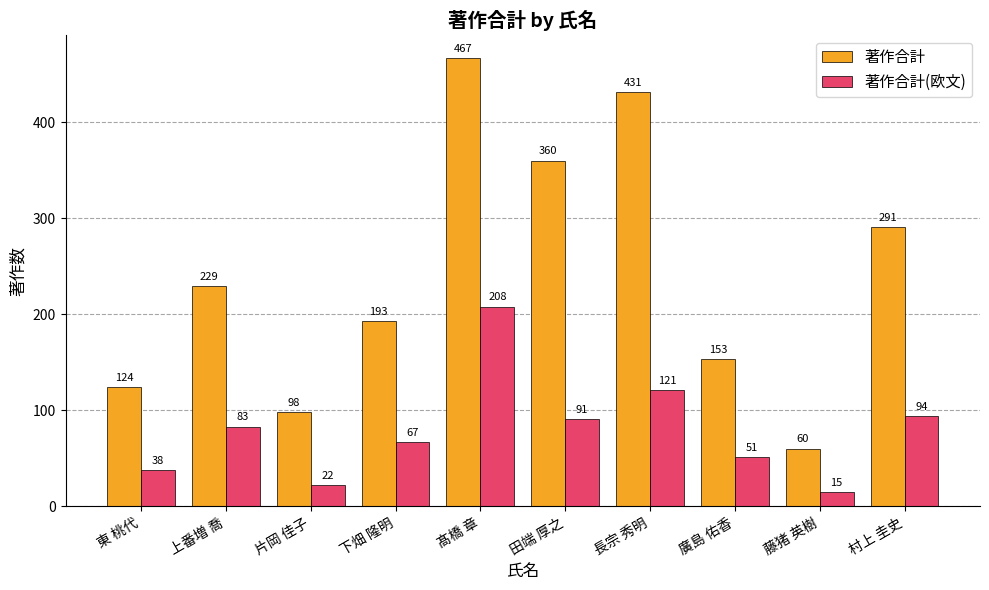

Reading left to right, transcribe all the data shown in this chart.

著作合計: 124	229	98	193	467	360	431	153	60	291
著作合計(欧文): 38	83	22	67	208	91	121	51	15	94